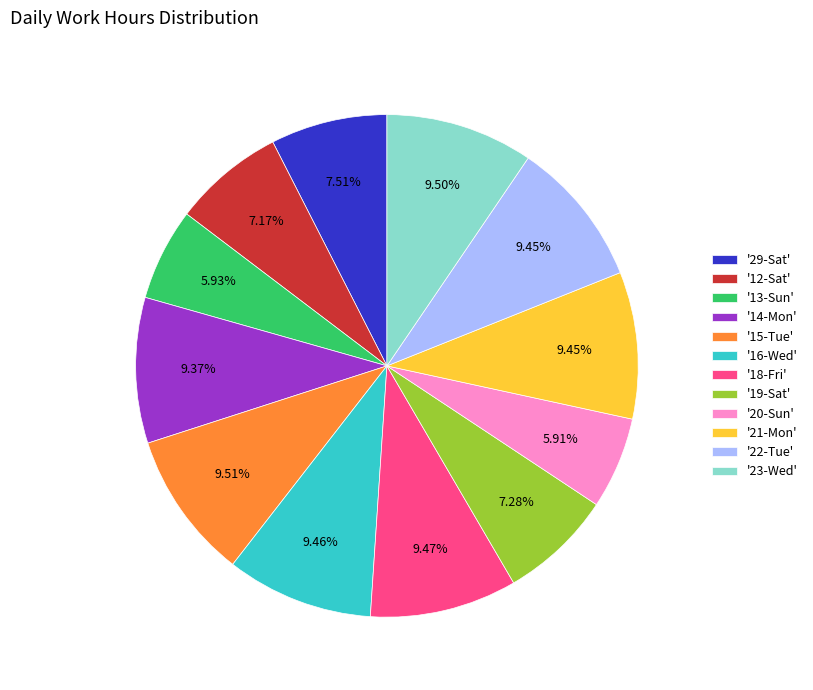

Between '21-Mon' and '12-Sat', which is larger?

'21-Mon'